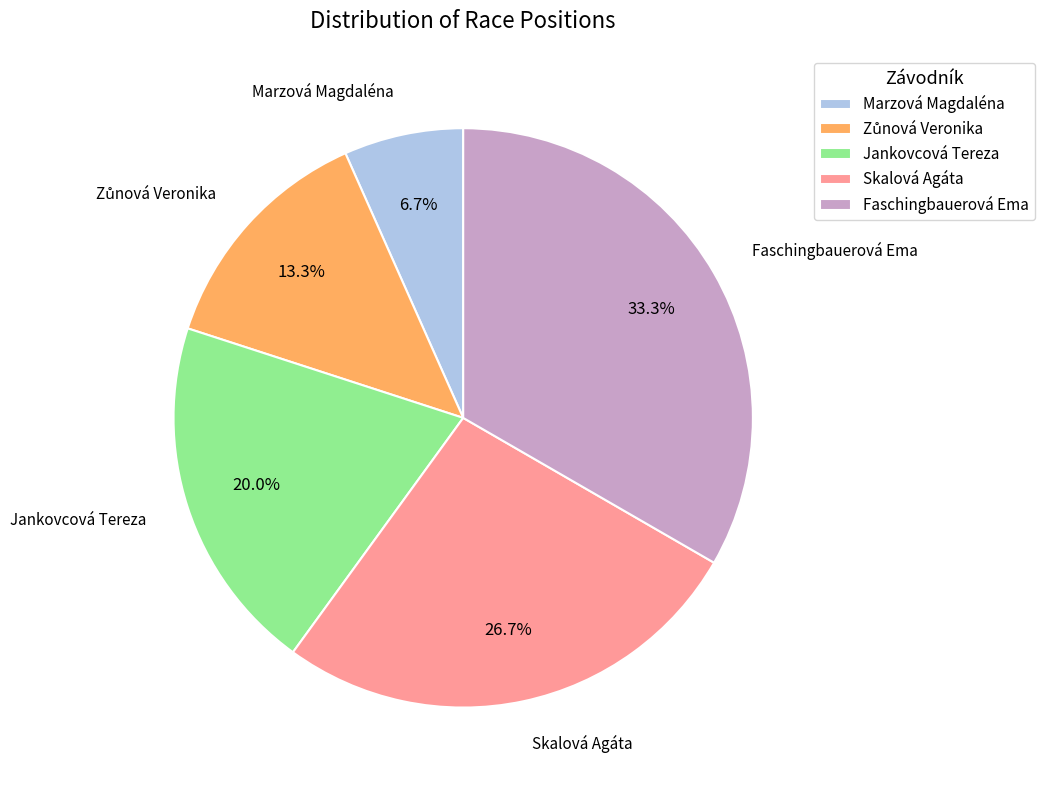

Does any single category account for the majority?

No